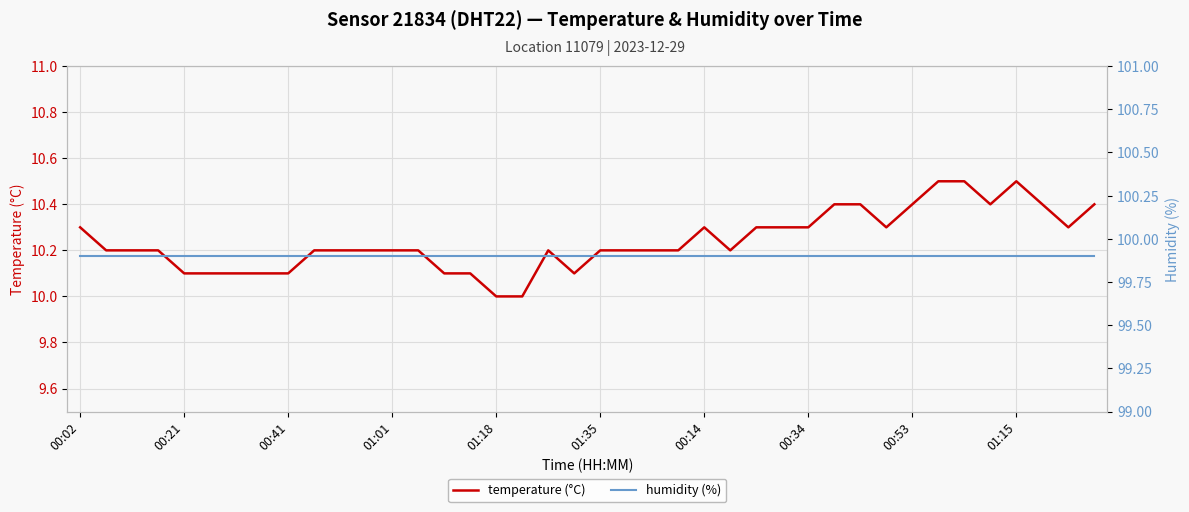

True or false: temperature (°C) and humidity (%) cross at least once.

False